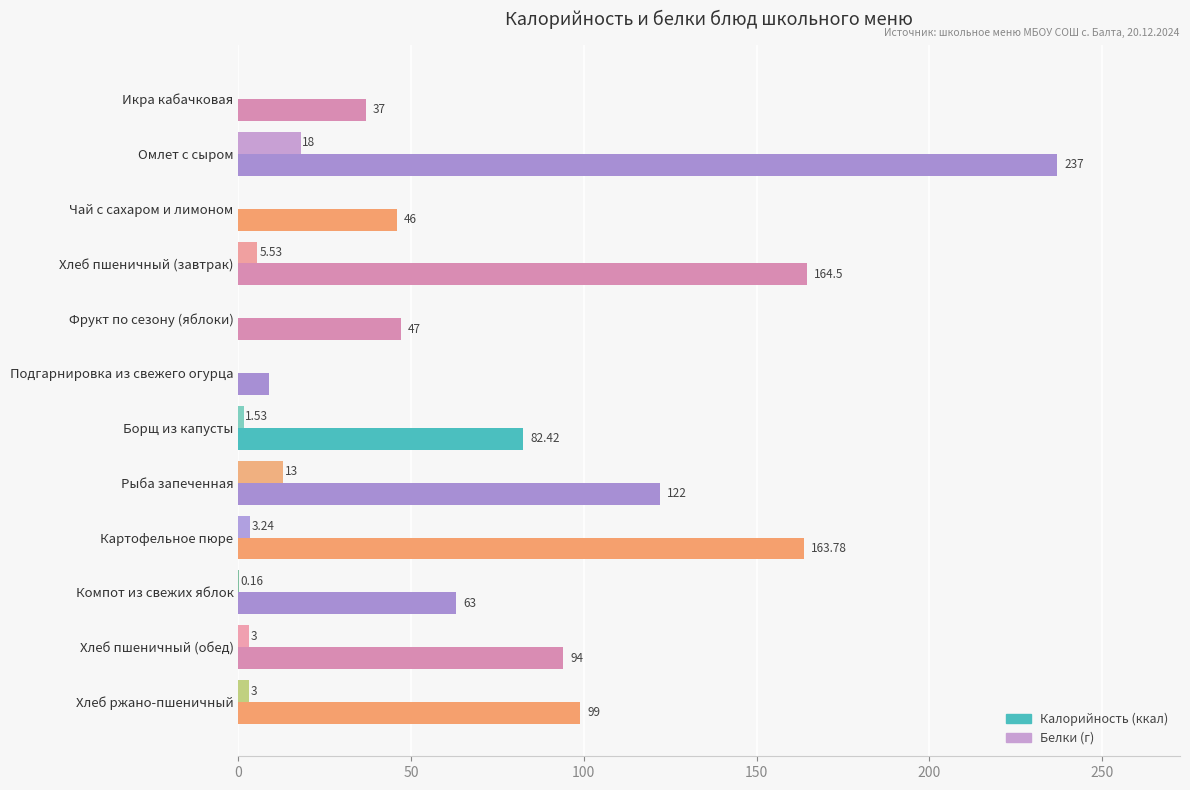

At which category is the sum across all series the highest?

Омлет с сыром